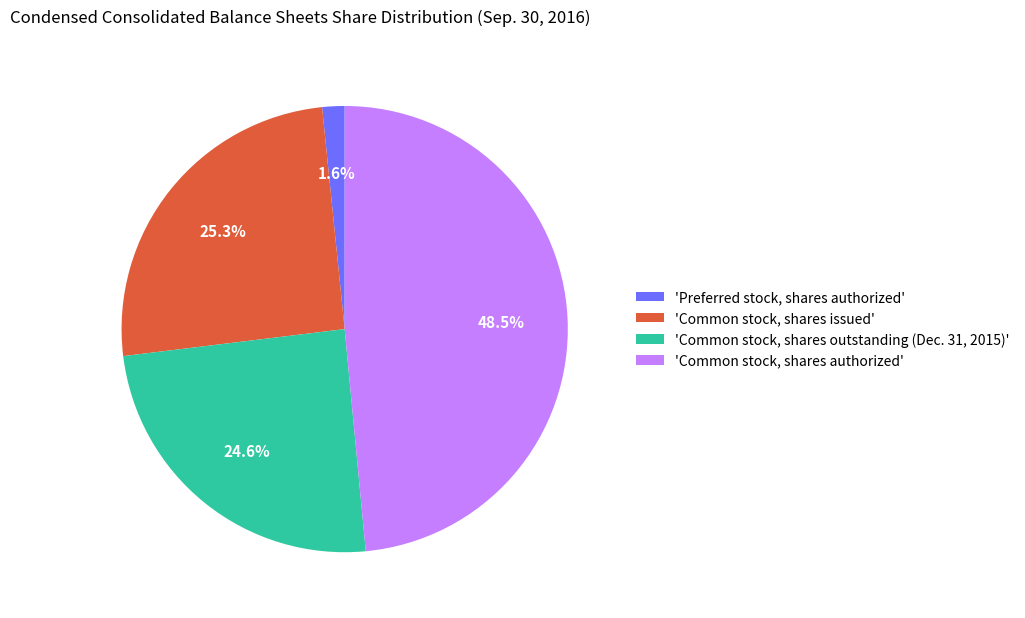

How much of the chart is everything except 'Common stock, shares issued'?

74.7%